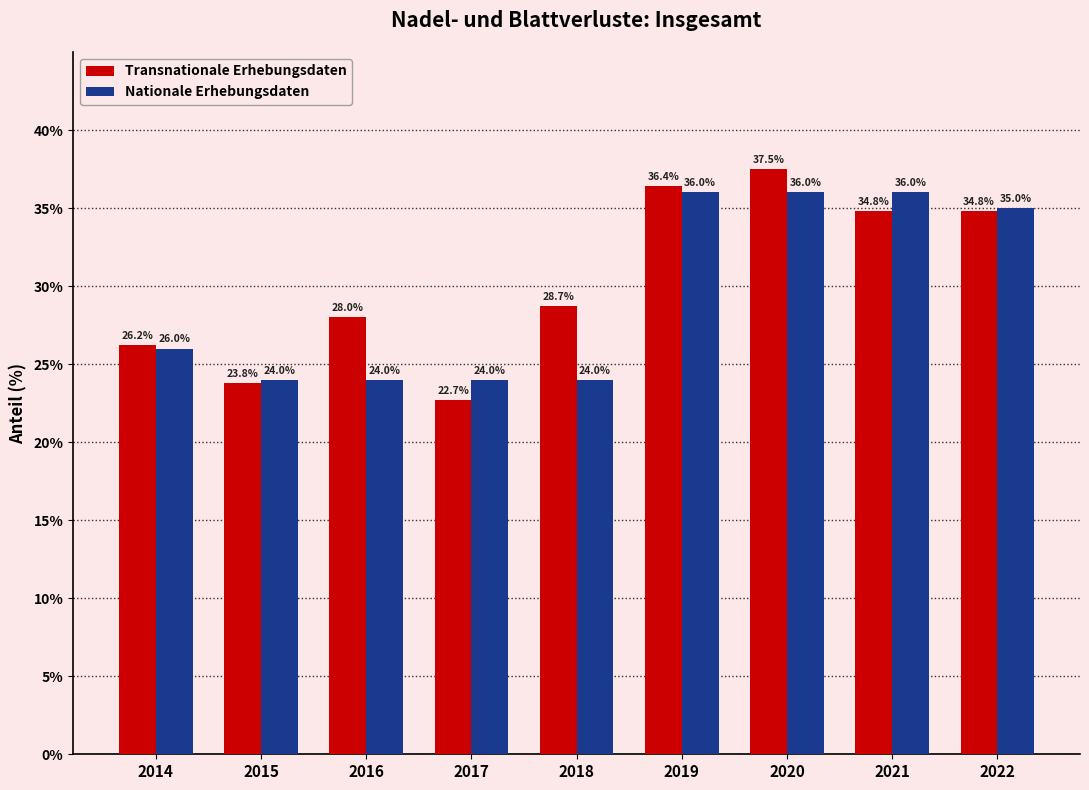

What is the value of the Nationale Erhebungsdaten bar at the 7th from the left?

36.0